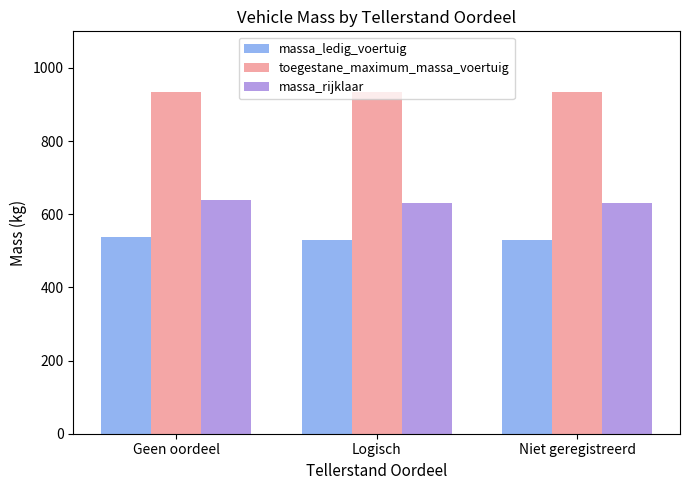

What is the lowest value of the toegestane_maximum_massa_voertuig series?

934.7